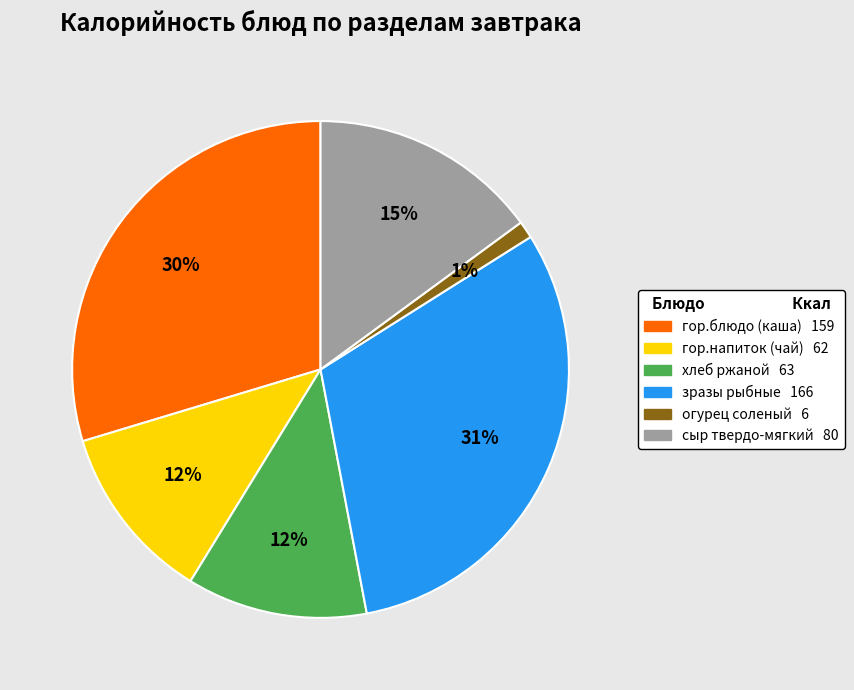

Is there any slice that represents more than half of the pie?

No